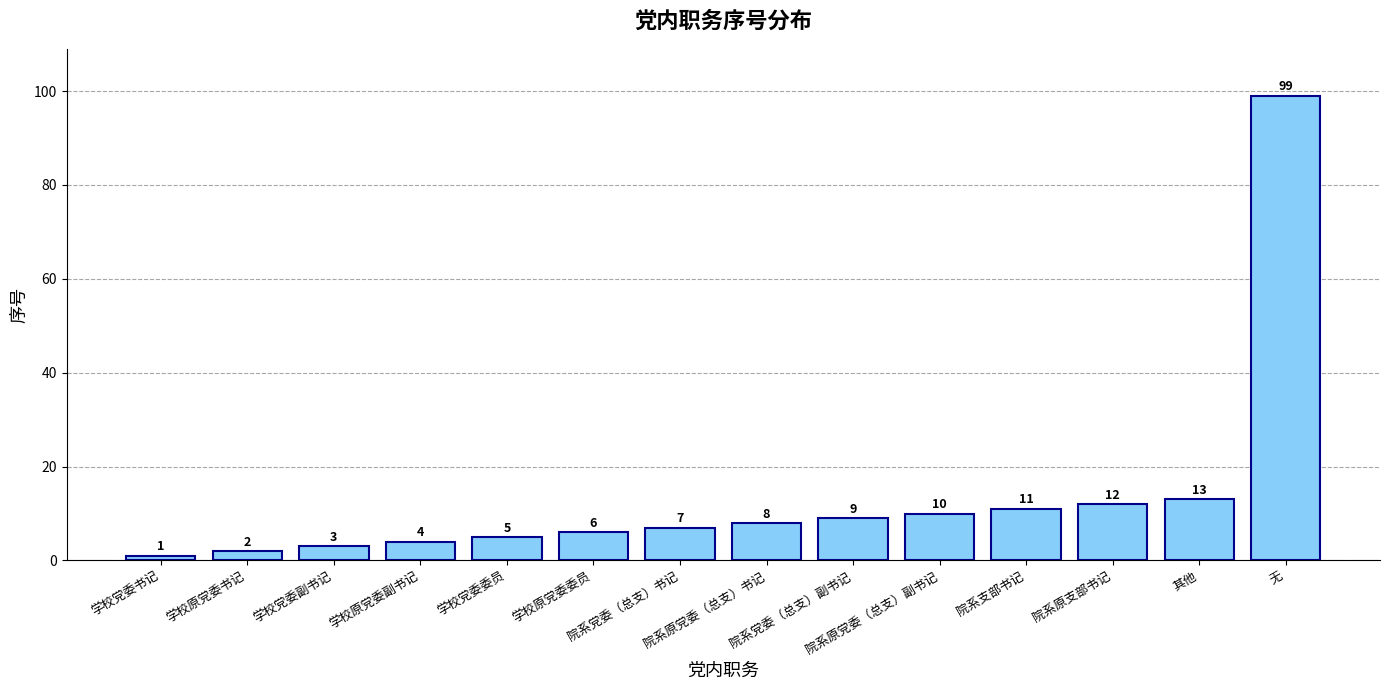

How many bars are there in total?

14